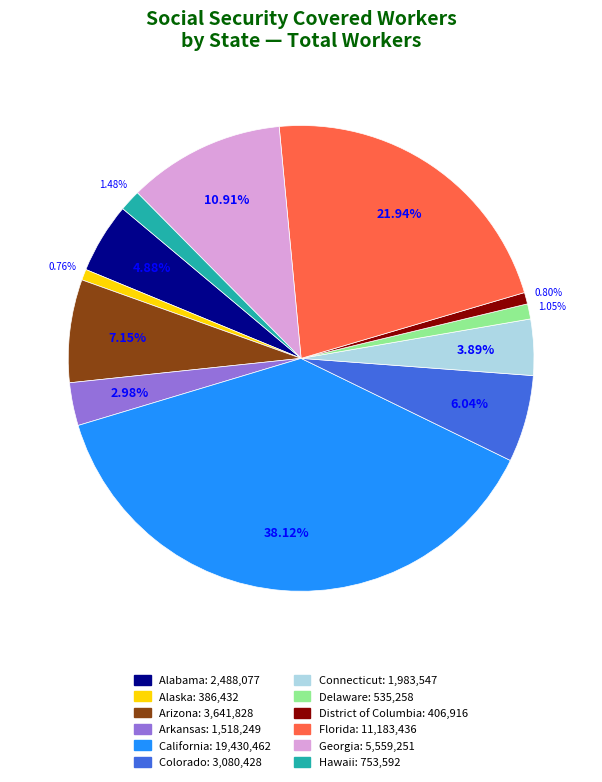

Count the number of slices in the pie.

12